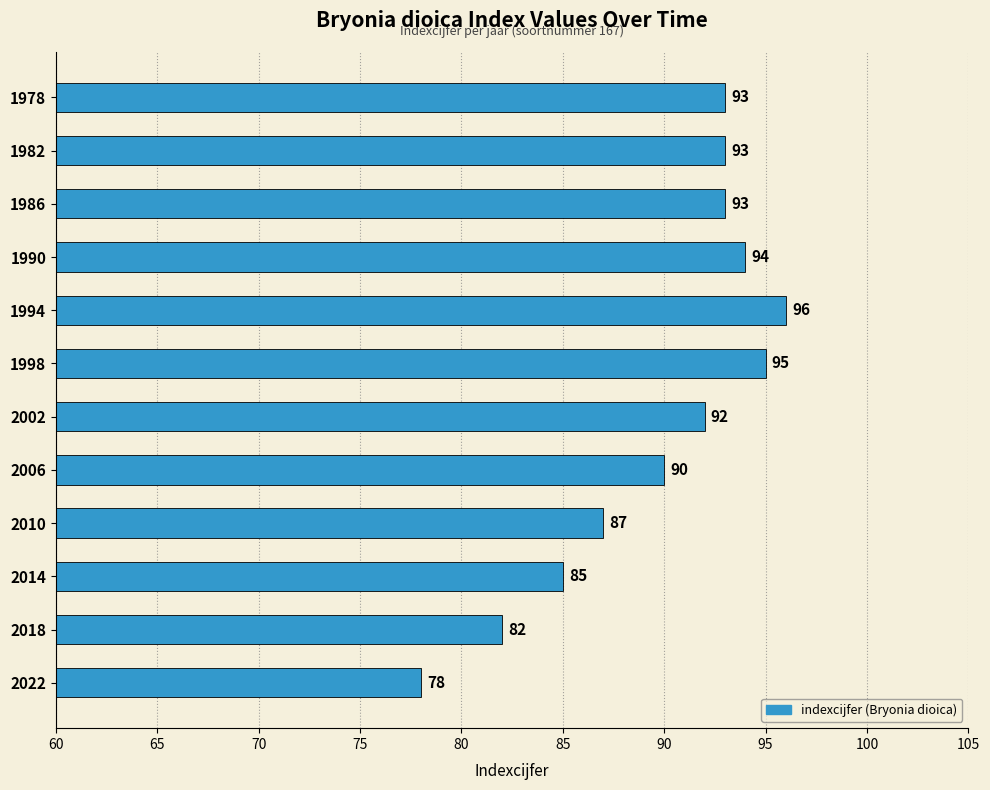

The value at 1986 is 54. True or false?

False